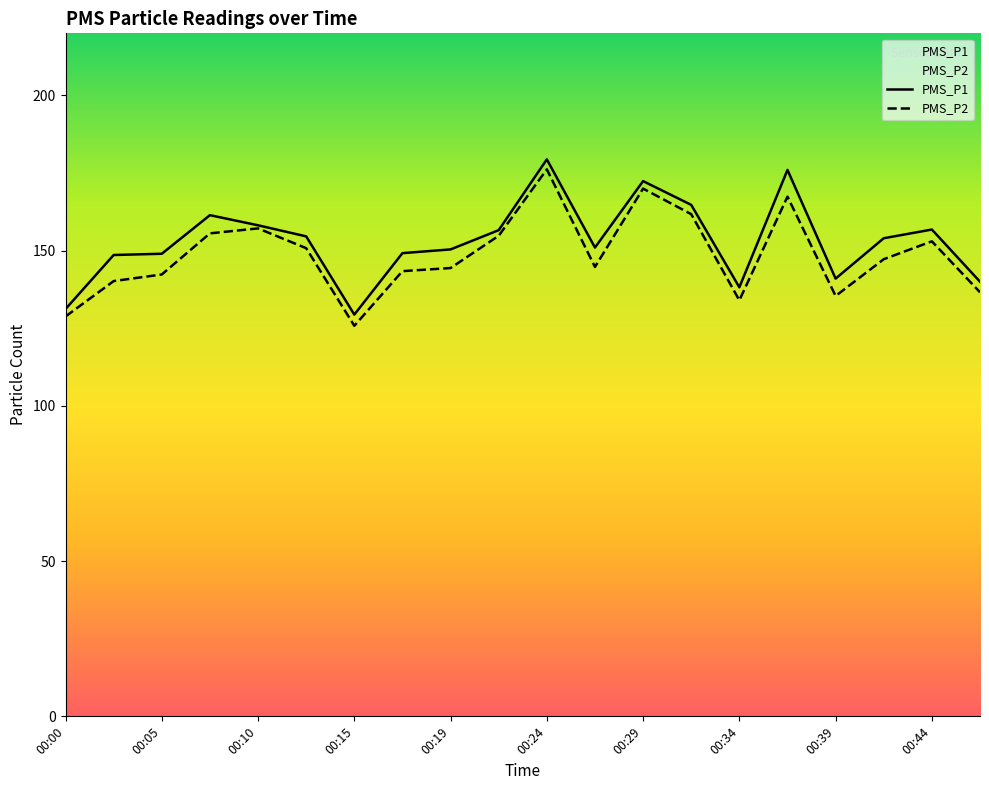

How many data points does each series have?

20